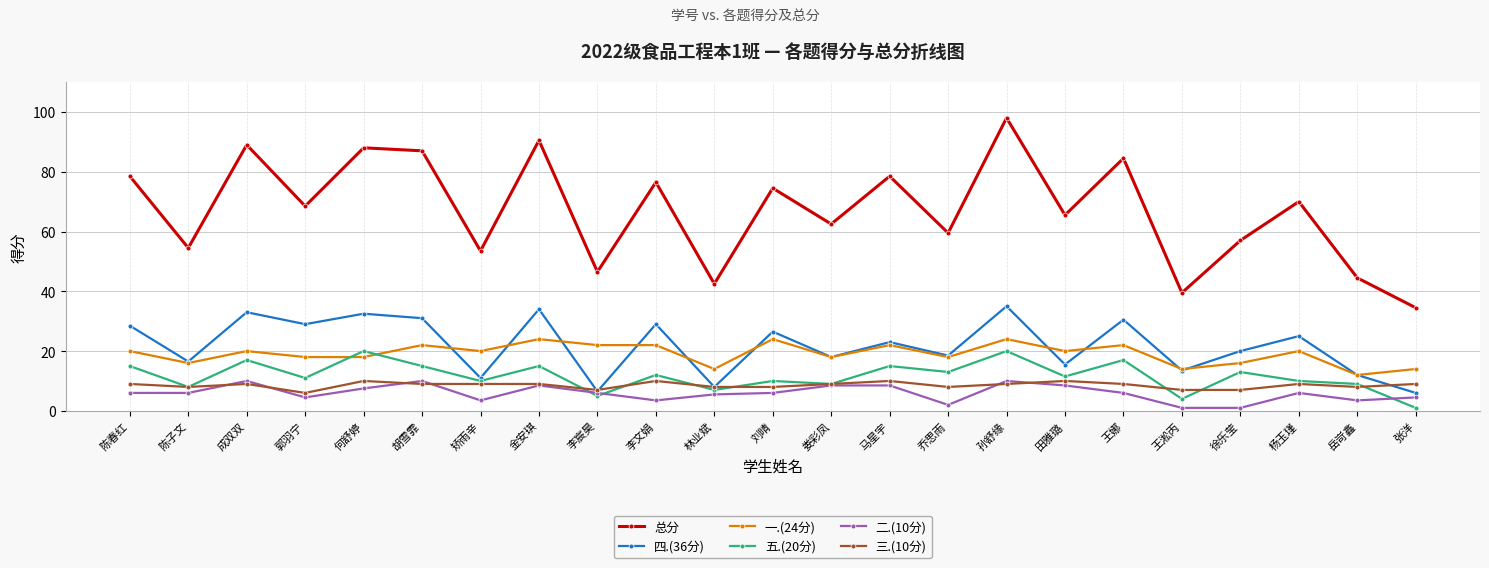

What is the sum of the 四.(36分) values at 乔思雨 and 陈子文?

35.0